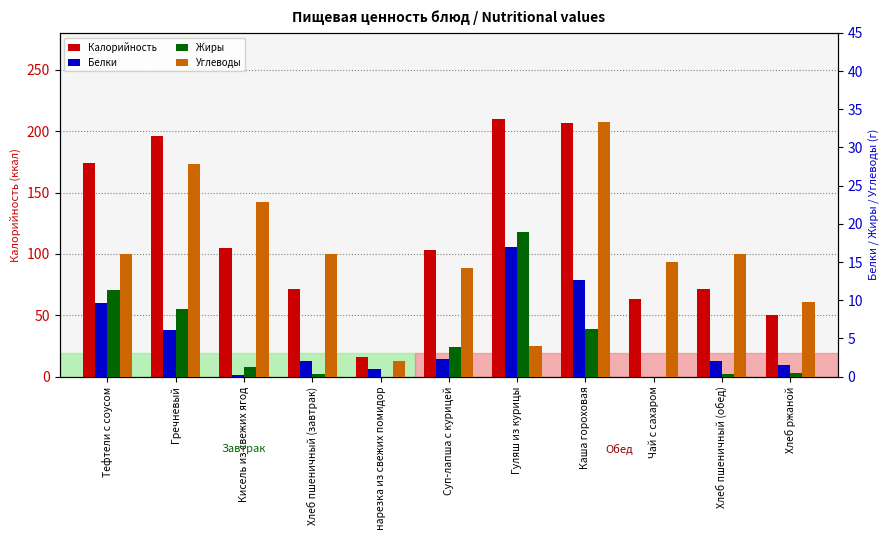

List the series in order of their peak value, highest first.

Калорийность, Углеводы, Жиры, Белки